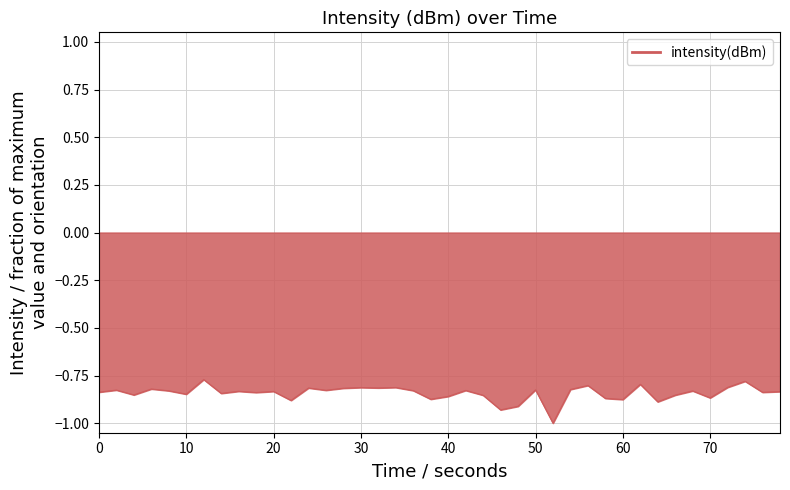

What is the smallest value displayed?

-1.0